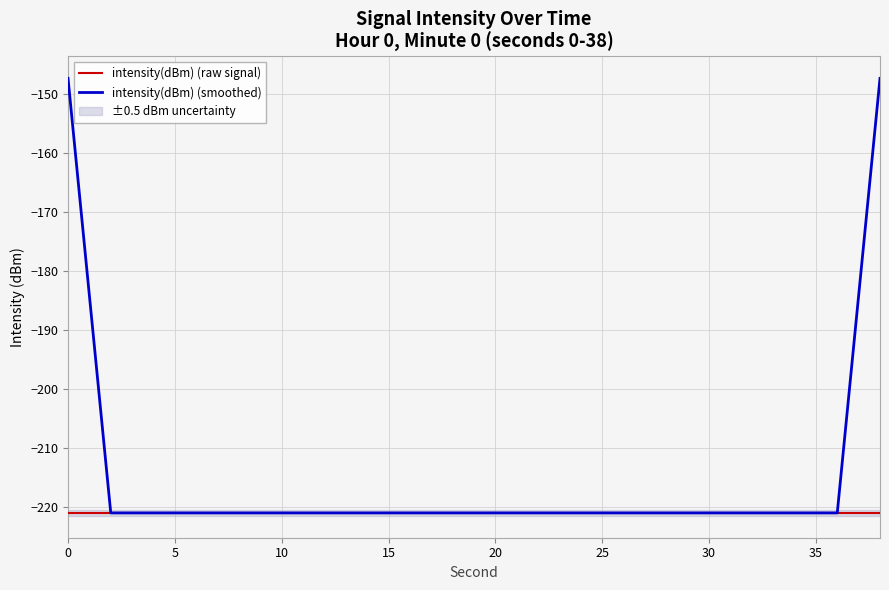

True or false: intensity(dBm) (raw signal) has a value of -61.7 at 10.

False